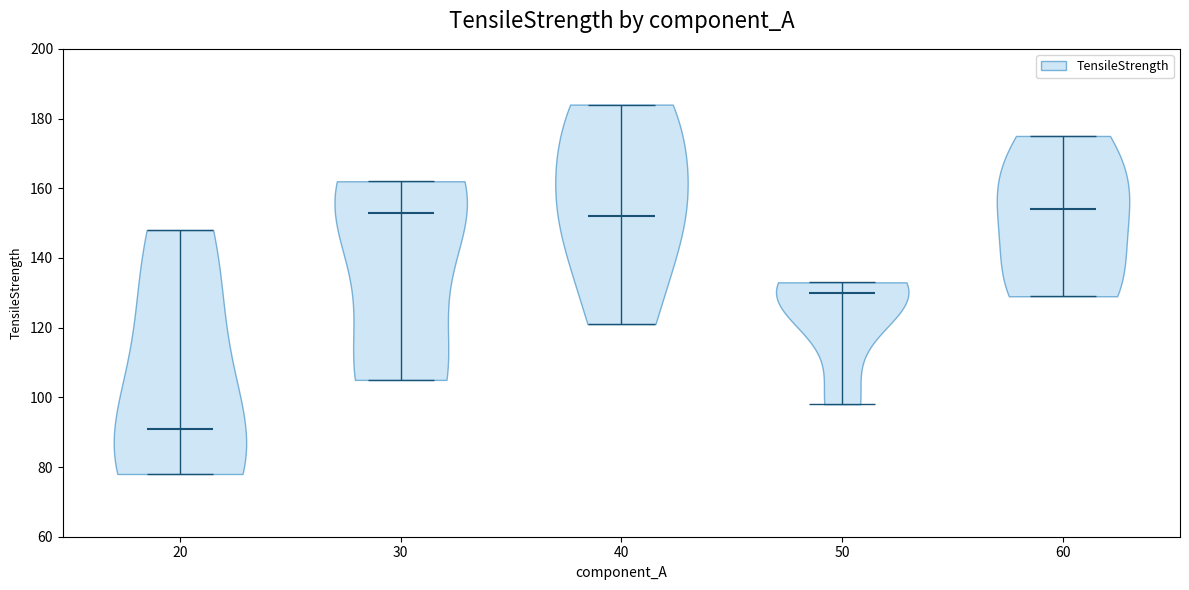

Which violin has the lowest median line?

20